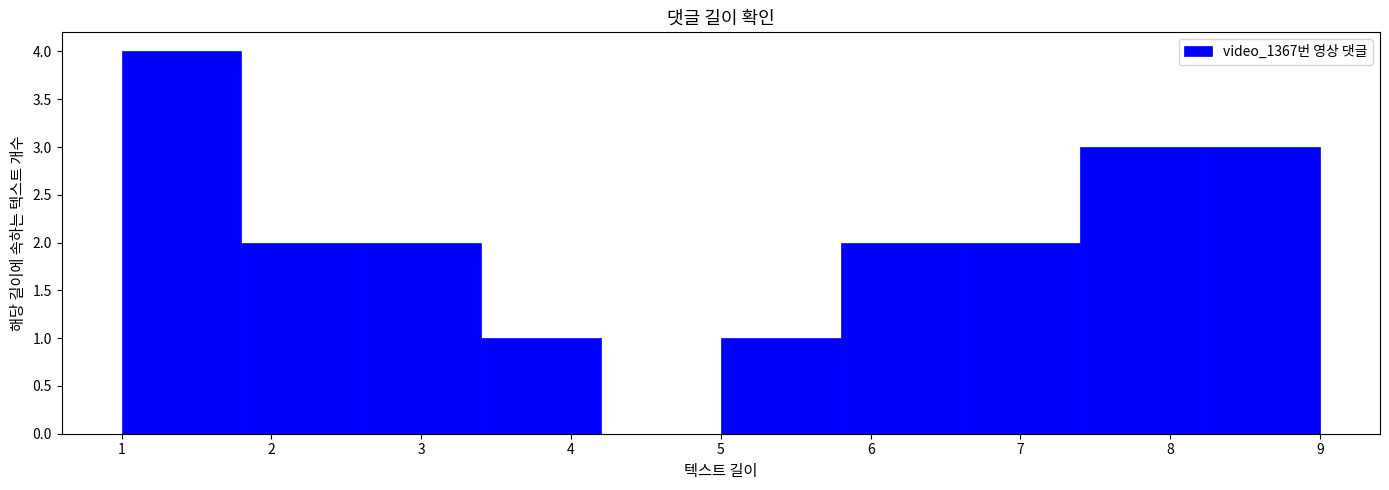

Reading left to right, list every bar in this chart as the range it spans on the x-axis followed by its height. The values are not printed on the chart, so give them approximately, as read against the axis.

1.0 to 1.8: 4
1.8 to 2.6: 2
2.6 to 3.4: 2
3.4 to 4.2: 1
4.2 to 5.0: 0
5.0 to 5.8: 1
5.8 to 6.6: 2
6.6 to 7.4: 2
7.4 to 8.2: 3
8.2 to 9.0: 3